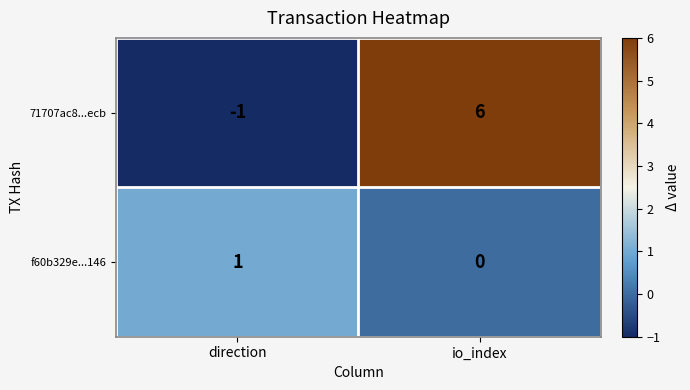

Reading left to right, extract all data points from this chart.

71707ac8...ecb: direction=-1	io_index=6
f60b329e...146: direction=1	io_index=0